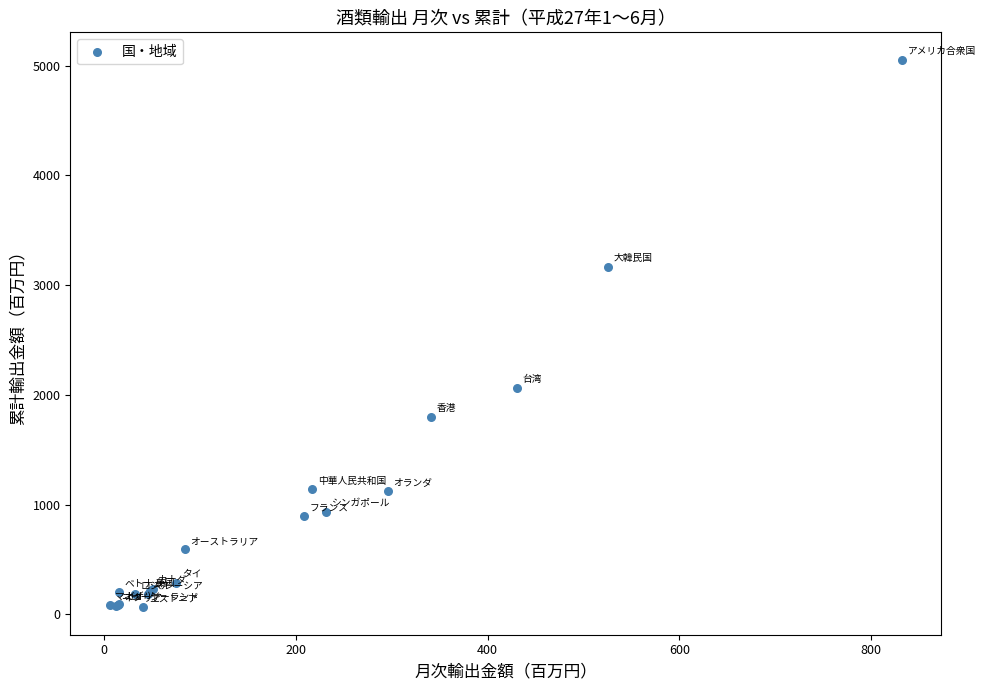

What Y value in the scatter plot is closest to 2558?

2064.1